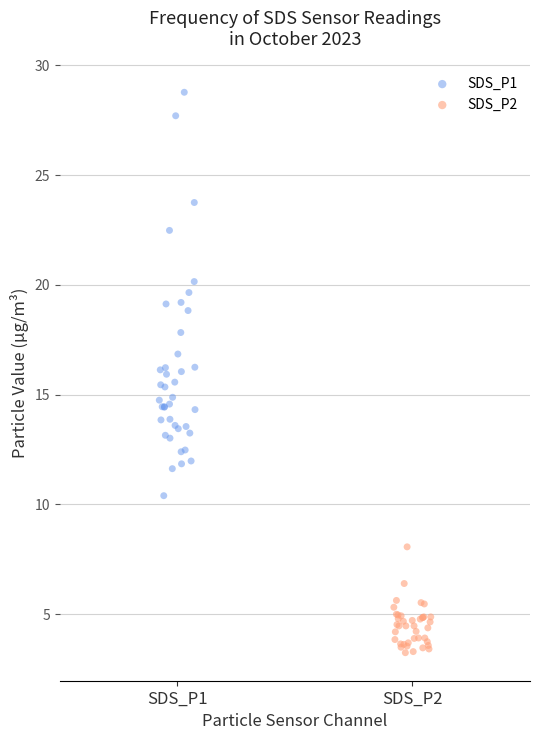

Which series reaches the minimum Y coordinate?

SDS_P2